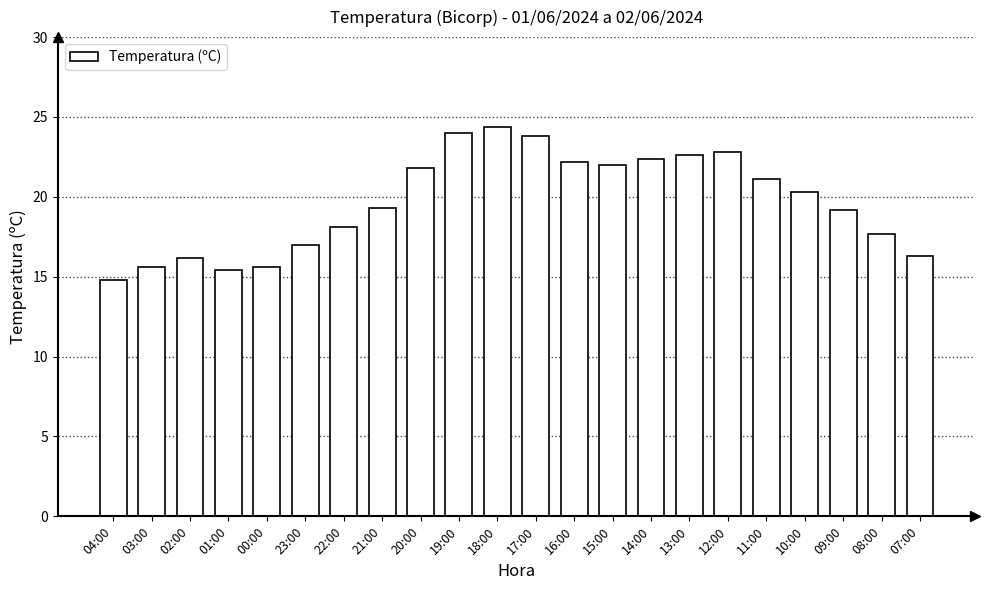

What is the sum of the values at 22:00 and 18:00?

42.5